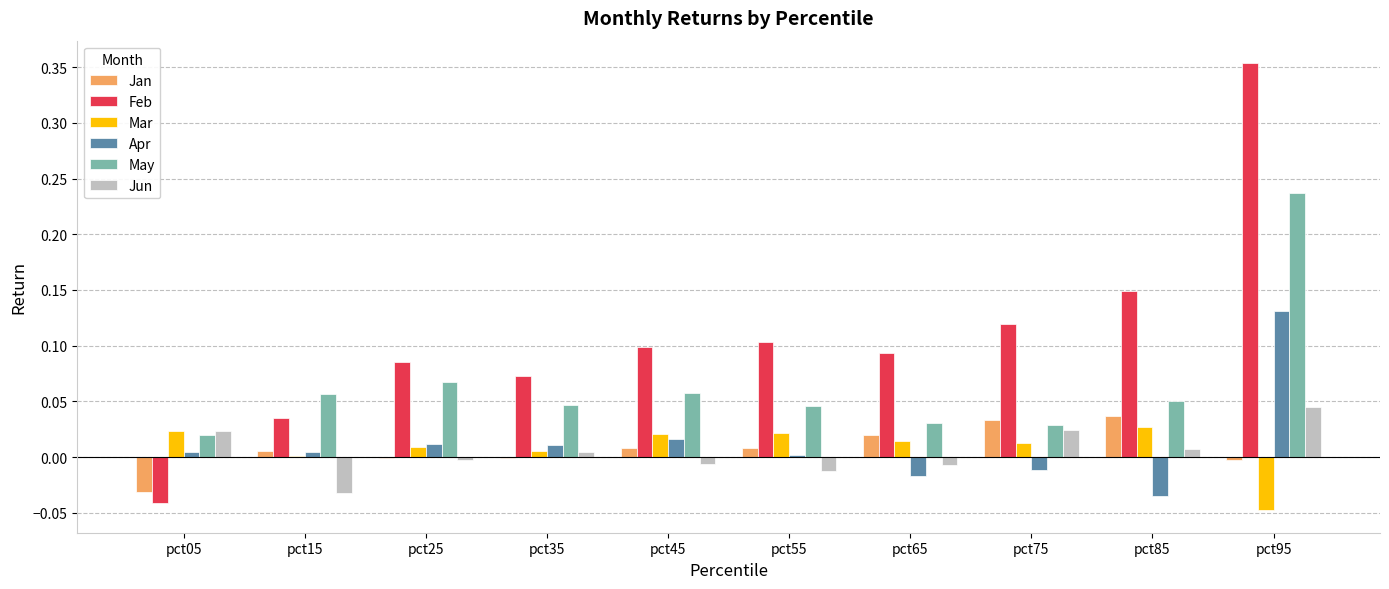

How many groups of bars are there?

10